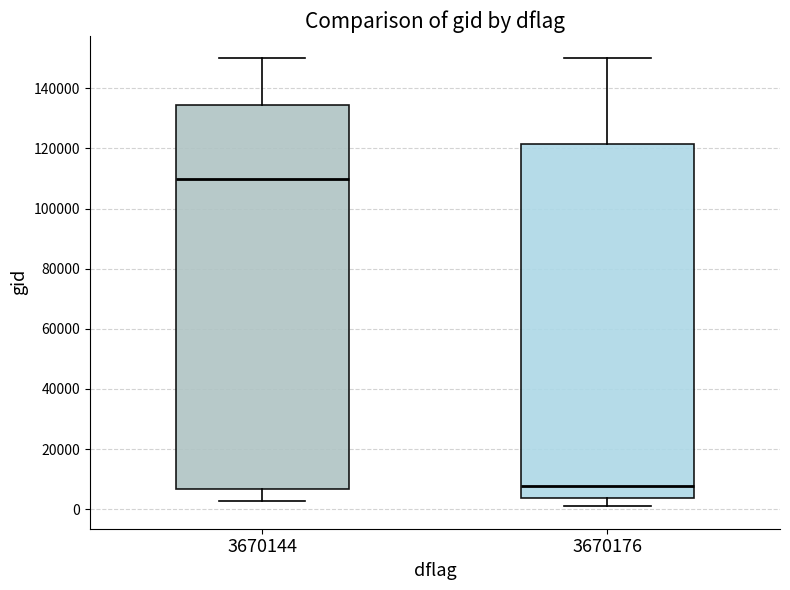

Which box has the highest median line?

3670144